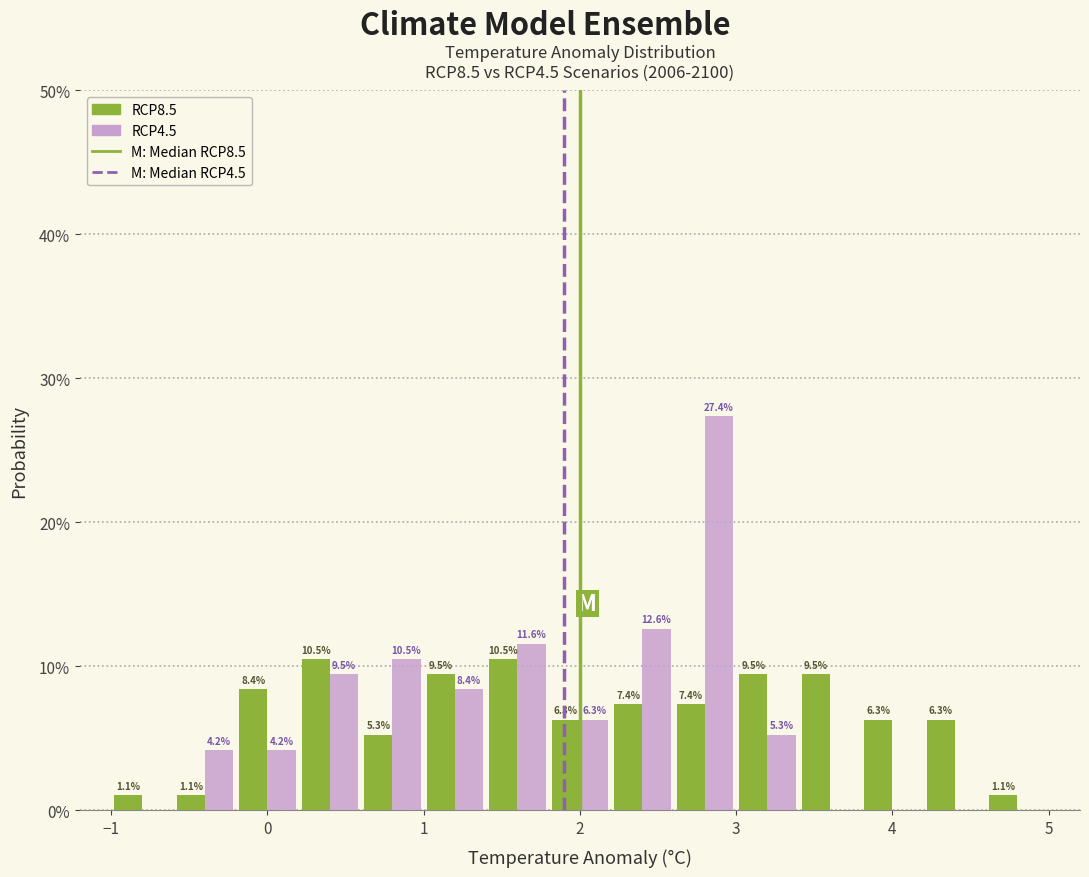

In the RCP4.5 series, which range on the x-axis has the tallest bar?

2.6 to 3.0